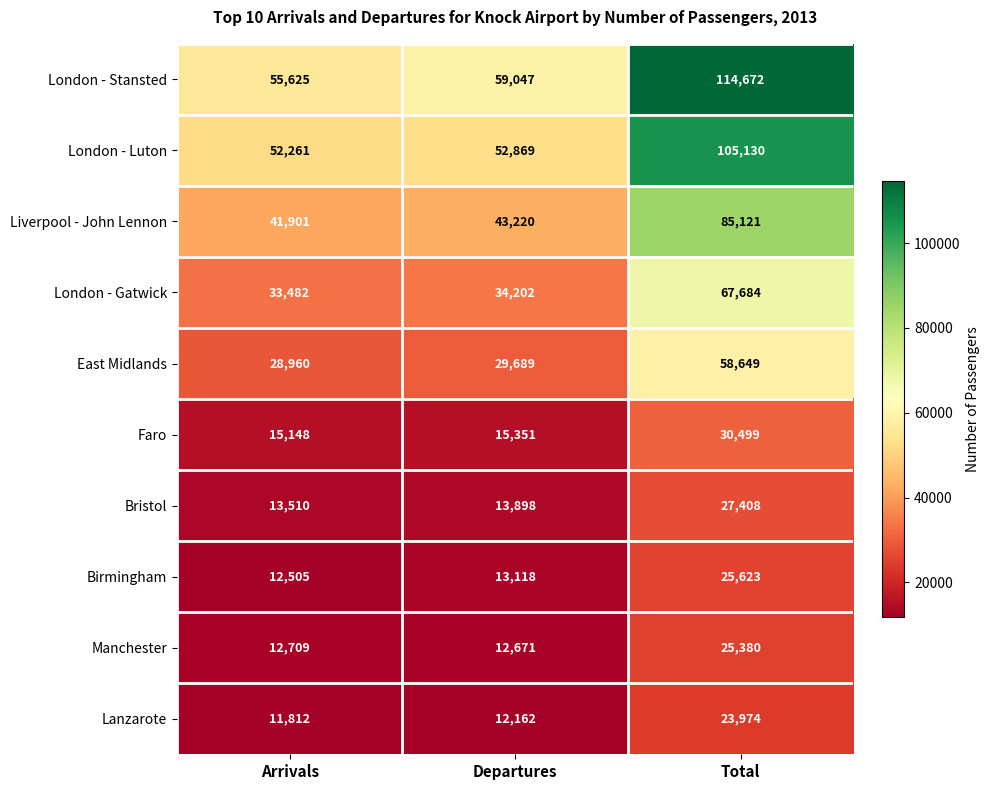

Which category has the highest value across all series?

Total